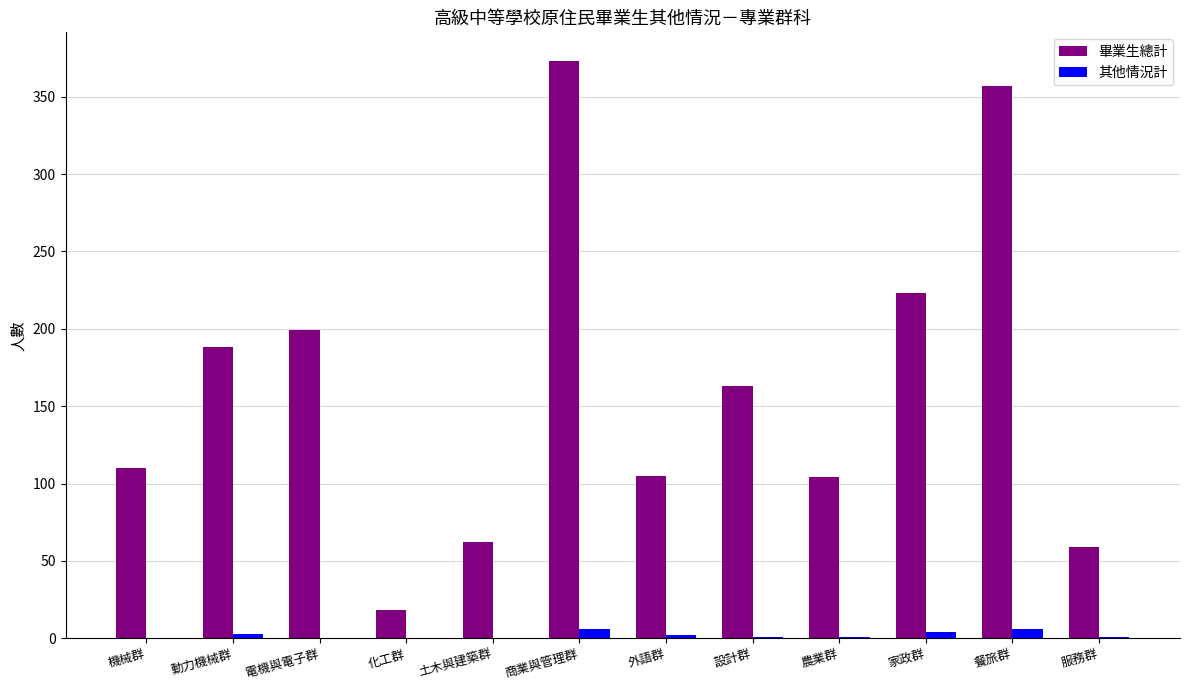

How many groups of bars are there?

12